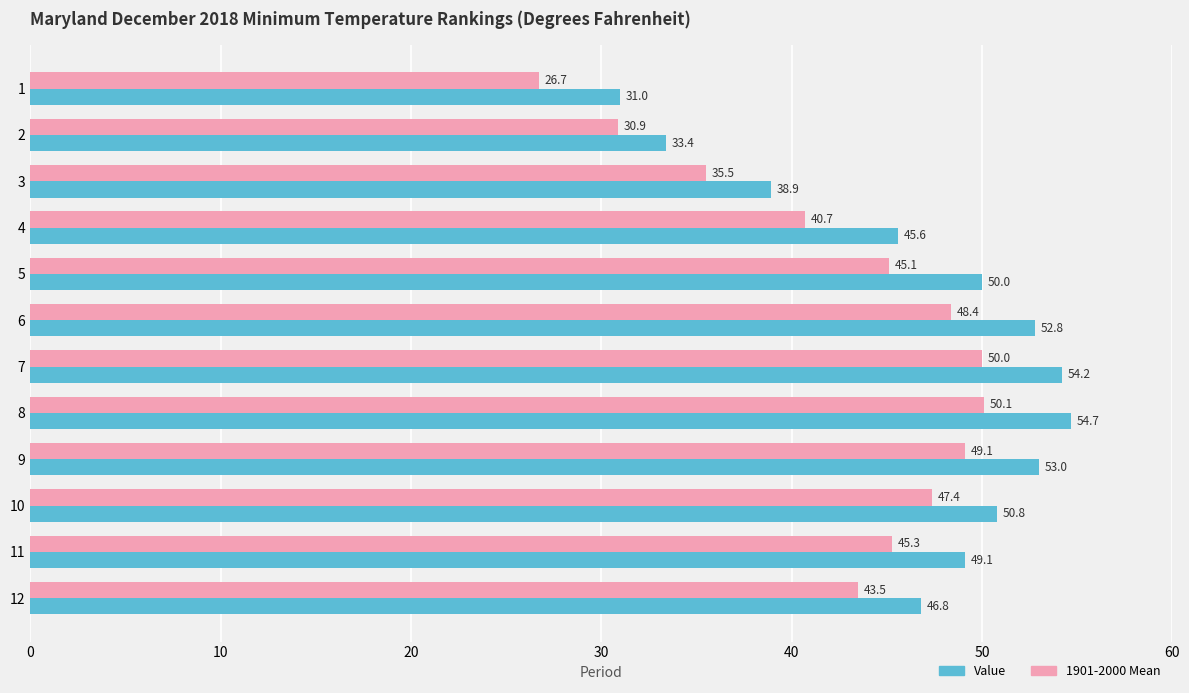

The value of Value at 11 is 23.4. True or false?

False